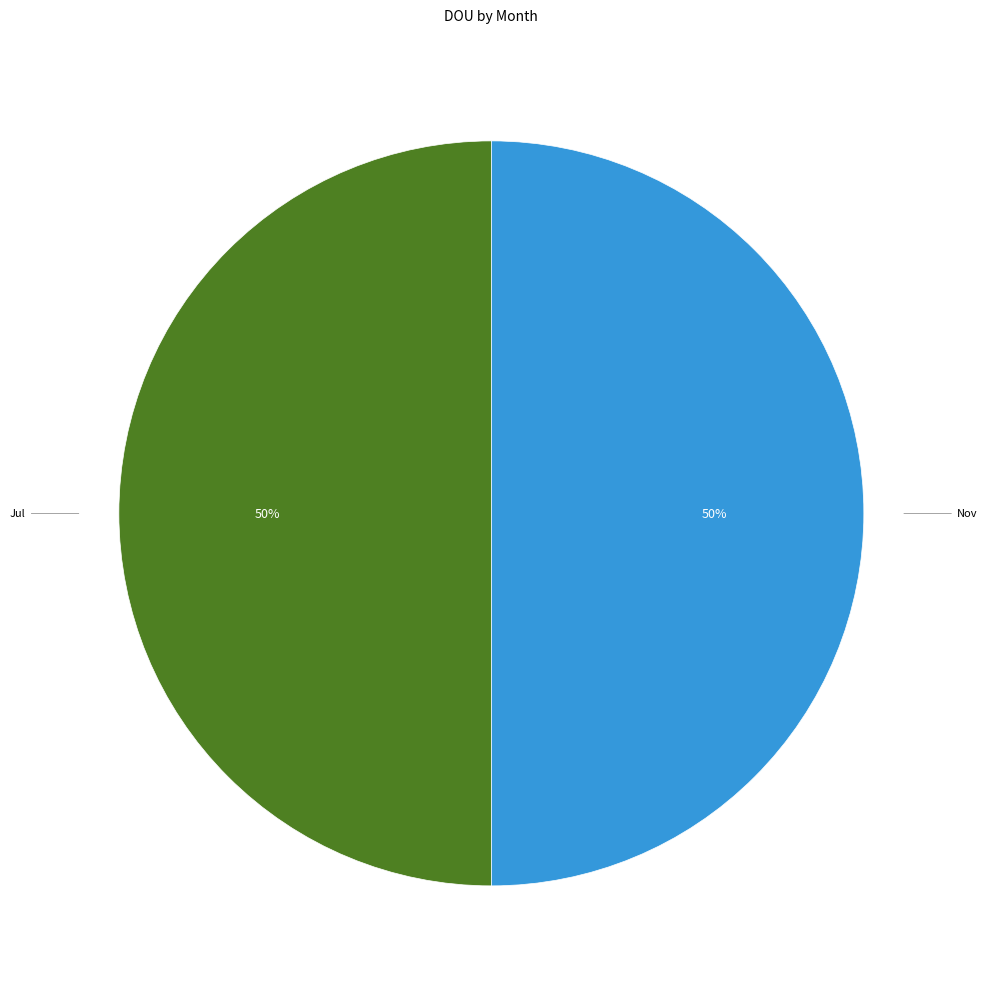

Is the sum of Jul and Nov greater than half?

Yes